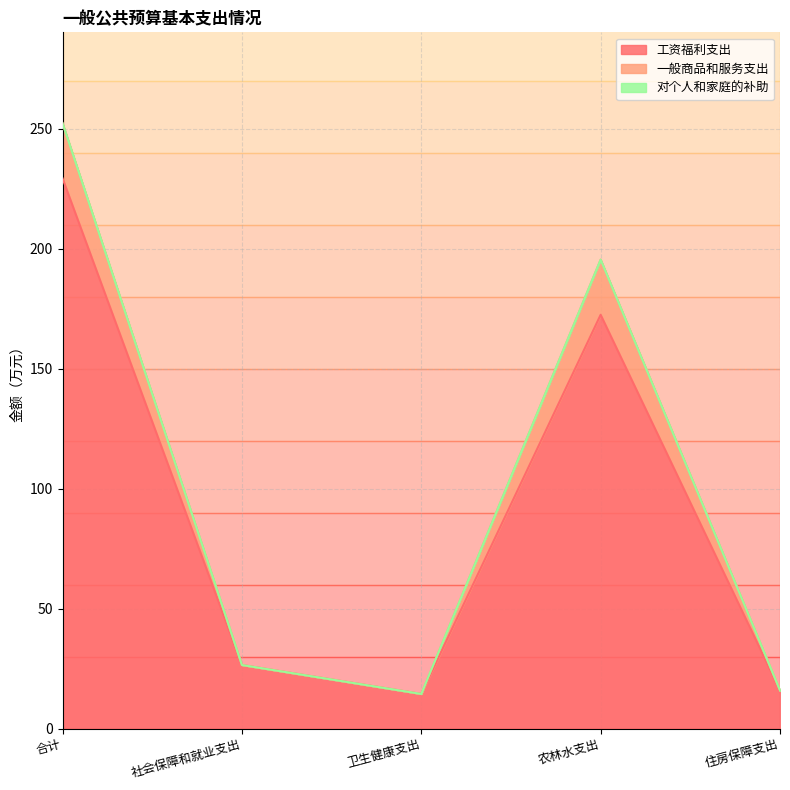

What is the sum of the 一般商品和服务支出 values at 农林水支出 and 住房保障支出?

211.4